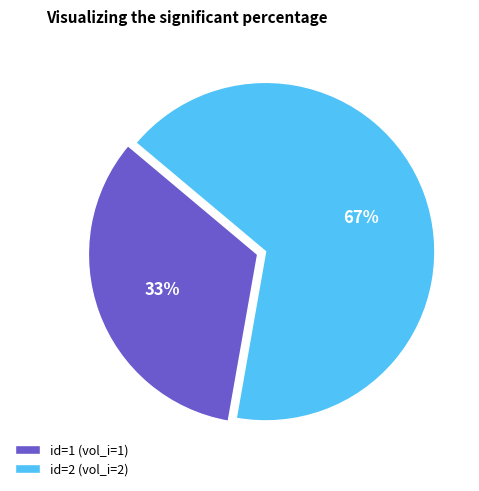

How many slices are in this pie chart?

2